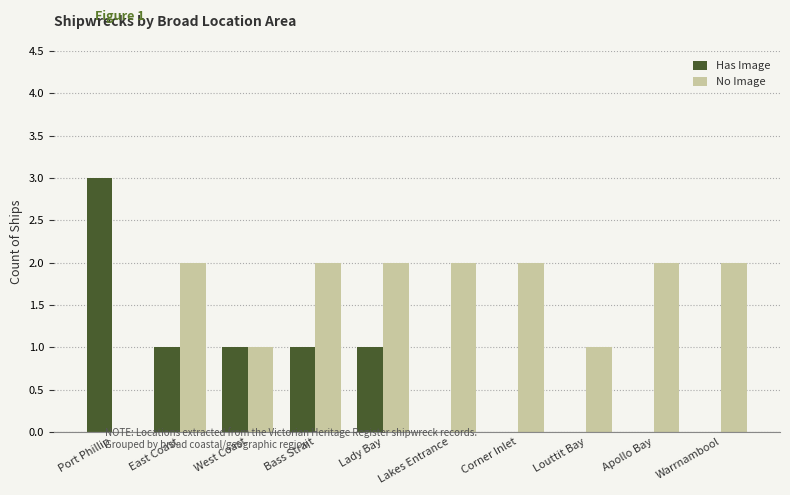

What are all the series names shown in the legend?

Has Image, No Image